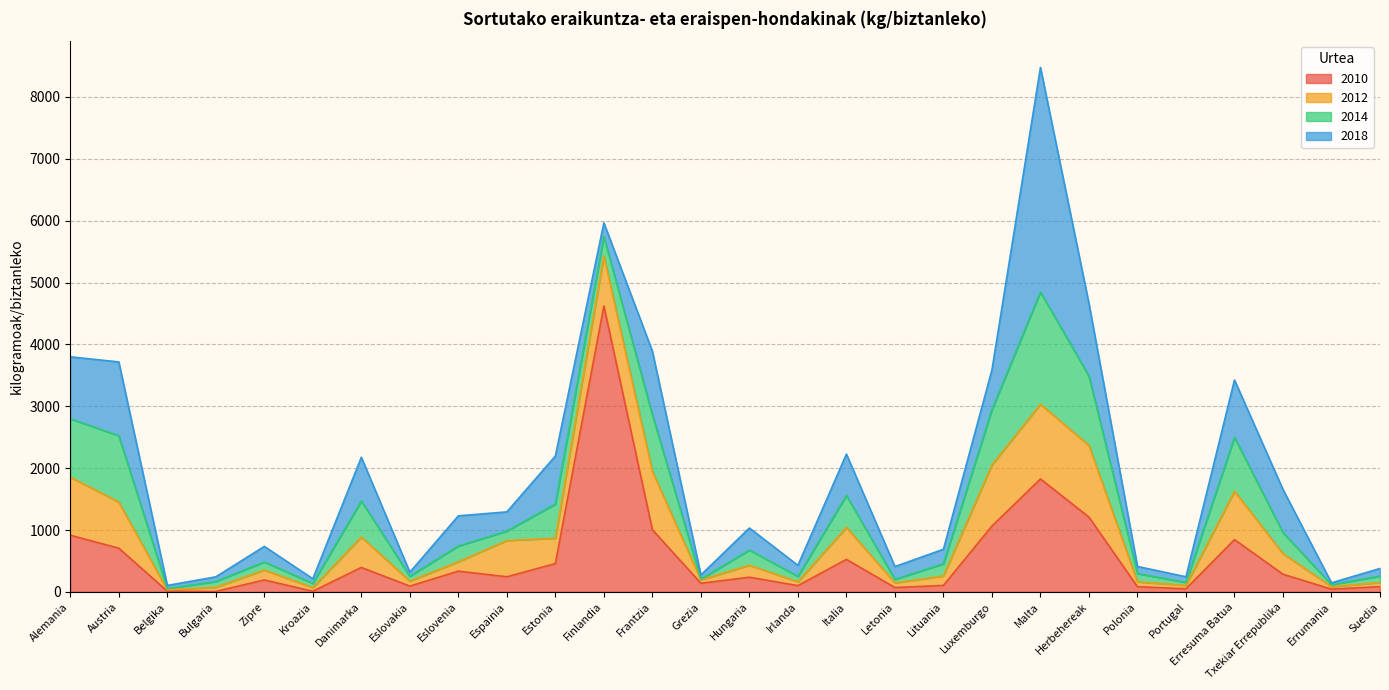

The value of 2018 at Irlanda is 180. True or false?

True